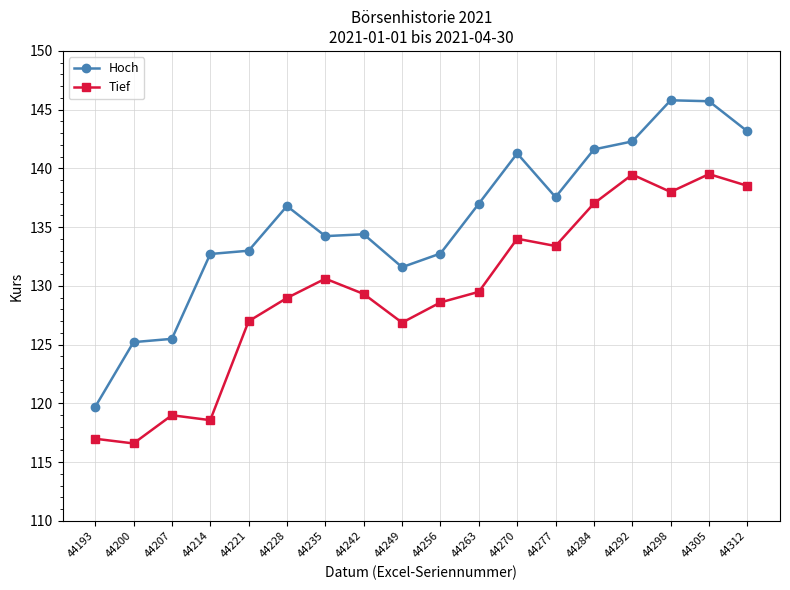

What is the difference between the Hoch values at 44284 and 44214?

8.9